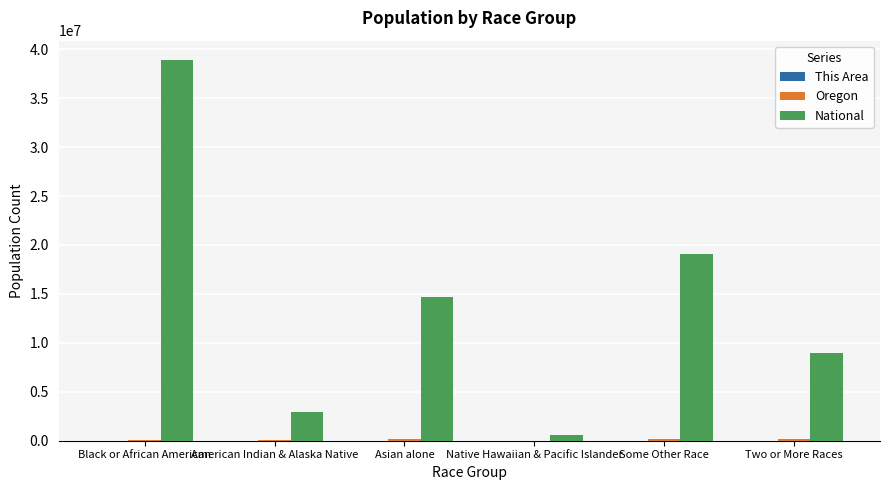

What is the sum of all National values?

85192273